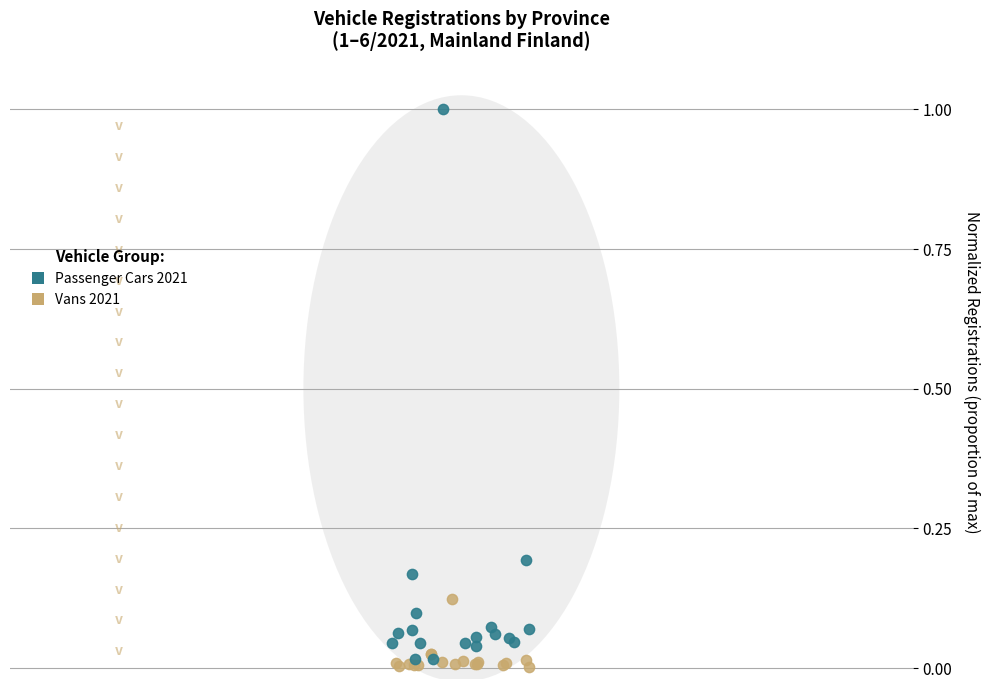

Which series has the widest spread of Y values?

Passenger Cars 2021